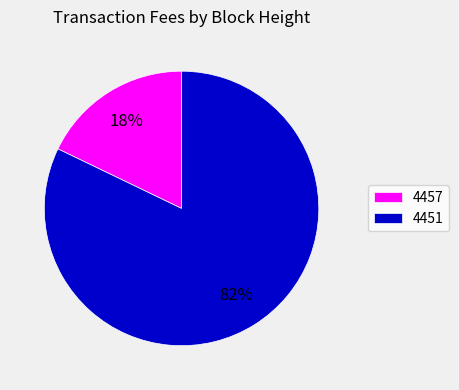

To the nearest percent, what is the combined percentage of 4451 and 4457?

100%